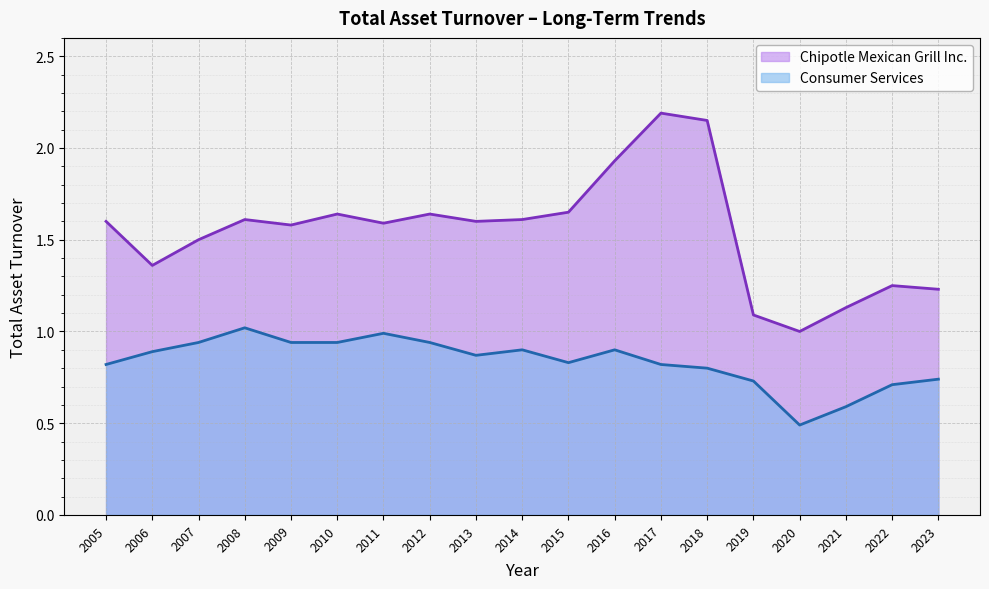

What is the difference between the Consumer Services values at 2020 and 2010?

0.4